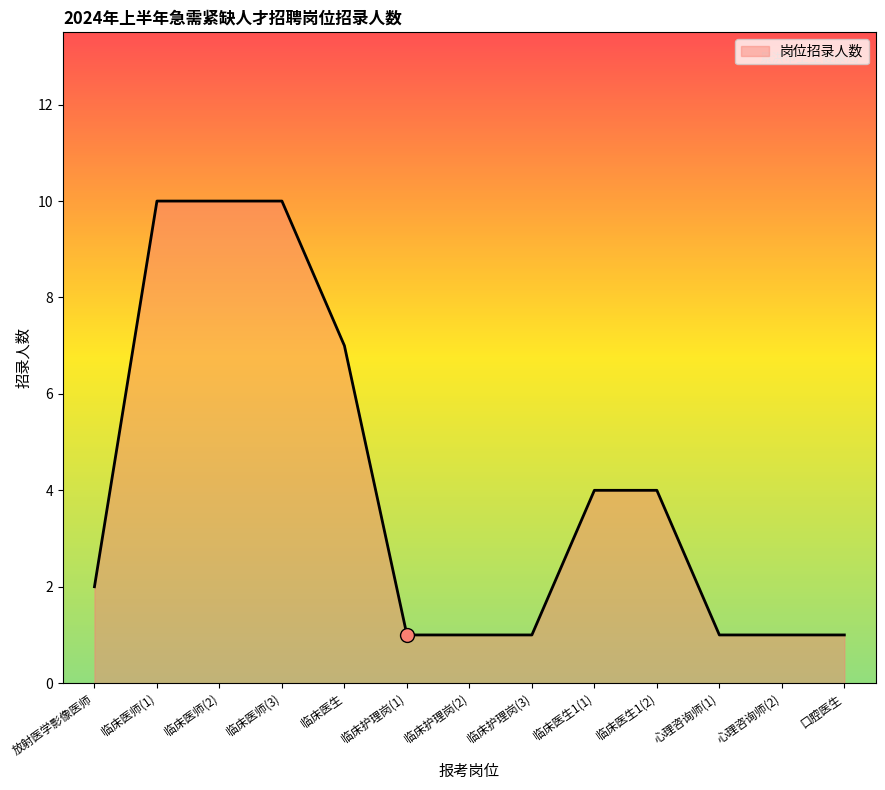

What position from the right is 临床医师(3)?

10